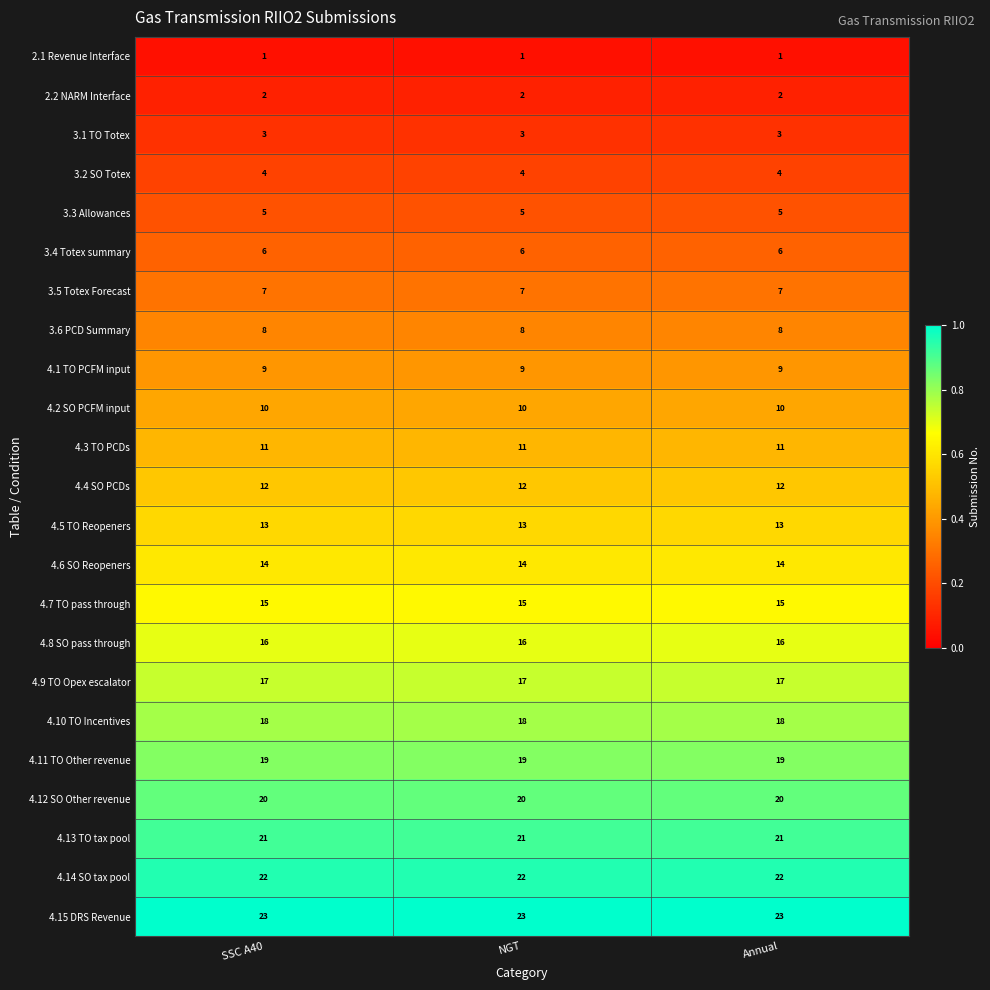

What is the difference between the highest and lowest values at SSC A40?

22